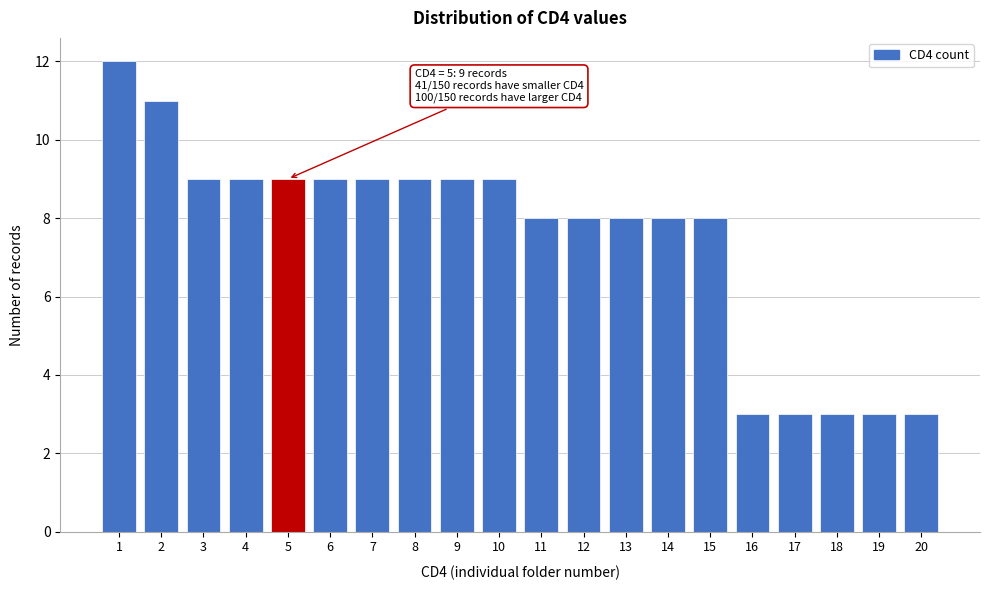

Over which range of the x-axis is the bar tallest?

0.5 to 1.5